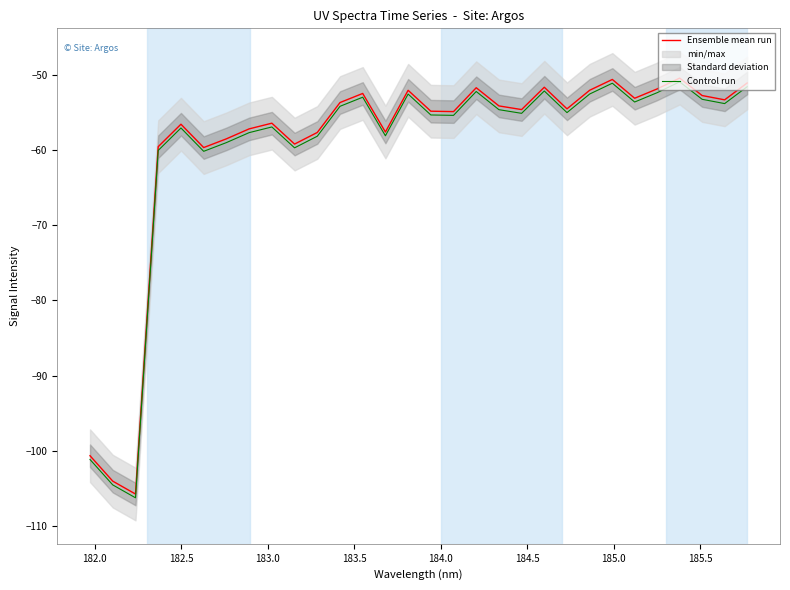

What is the minimum value for Ensemble mean run?

-105.7